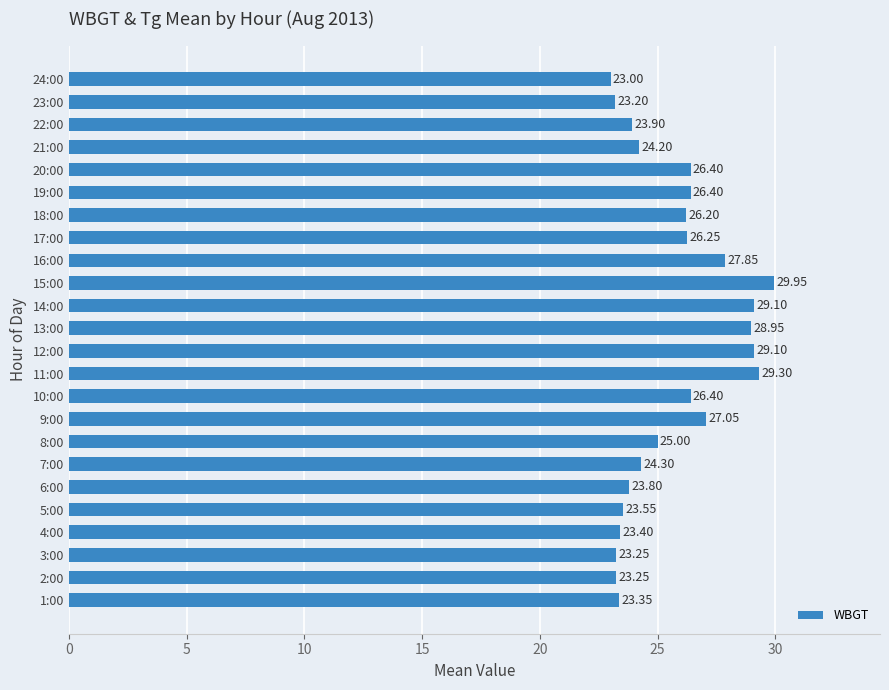

What is the sum of the values at 7:00 and 6:00?

48.1